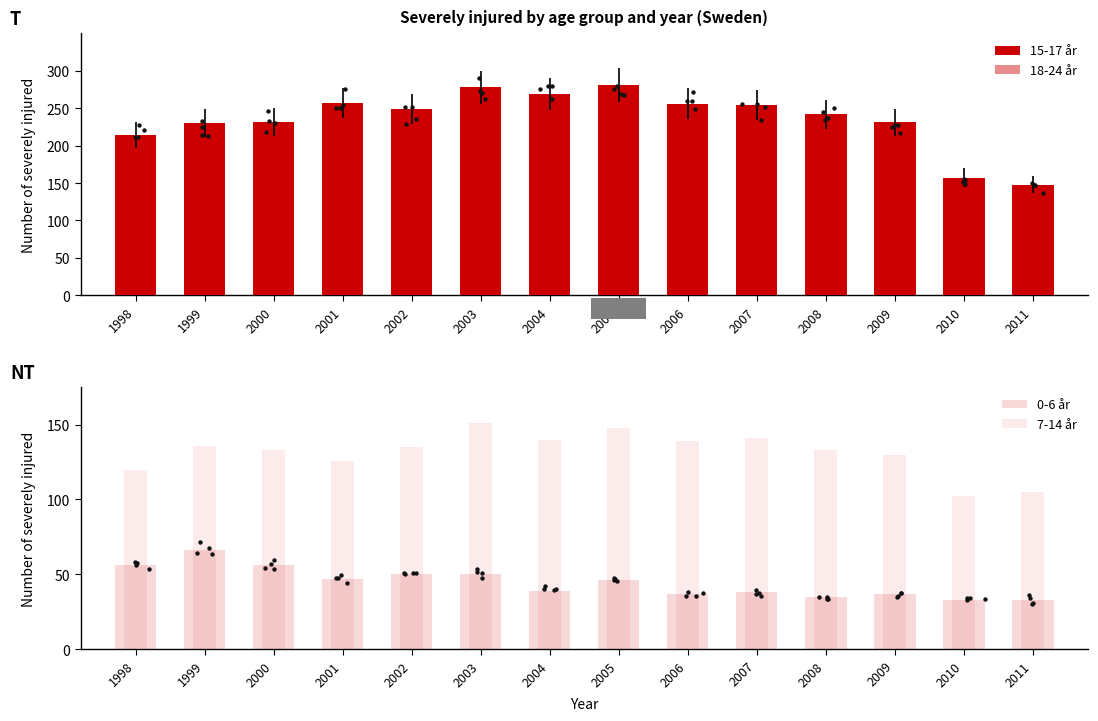

Which series has the largest Y range (max minus min)?

15-17 år